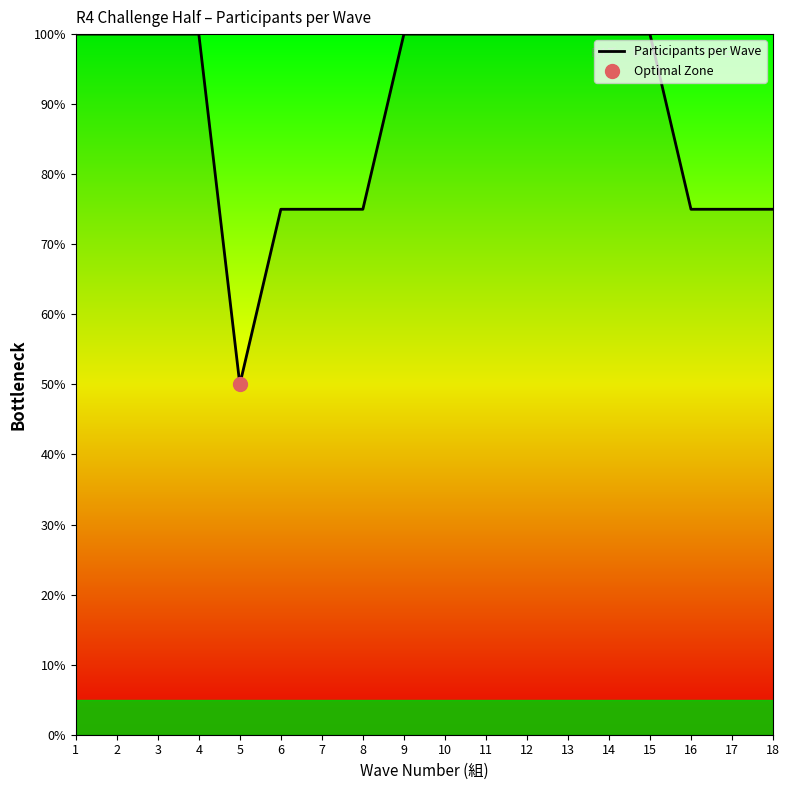

Between 3 and 18, which is larger?

3